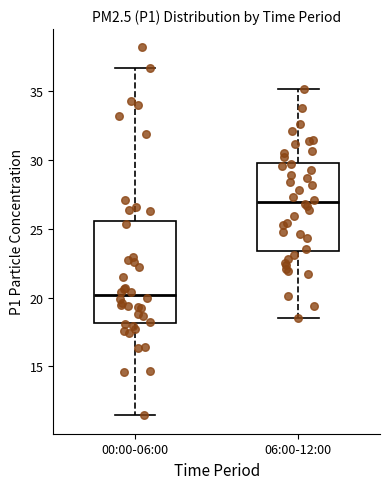

Reading left to right, transcribe this box plot: for each box, give where its median line is, the range the box spans, and where its two whiskers end, as read against the y-axis. The values are not printed on the chart, so give them approximately, as read against the axis.

00:00-06:00: median 20.0, box 18.0 to 25.5, whiskers 11.5 to 36.5
06:00-12:00: median 27.0, box 23.5 to 30.0, whiskers 18.5 to 35.0